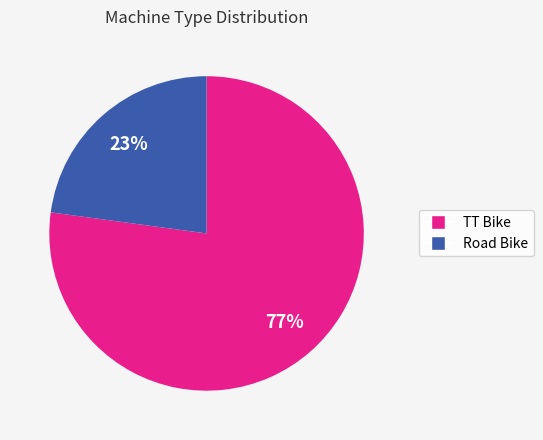

Is the sum of TT Bike and Road Bike greater than half?

Yes